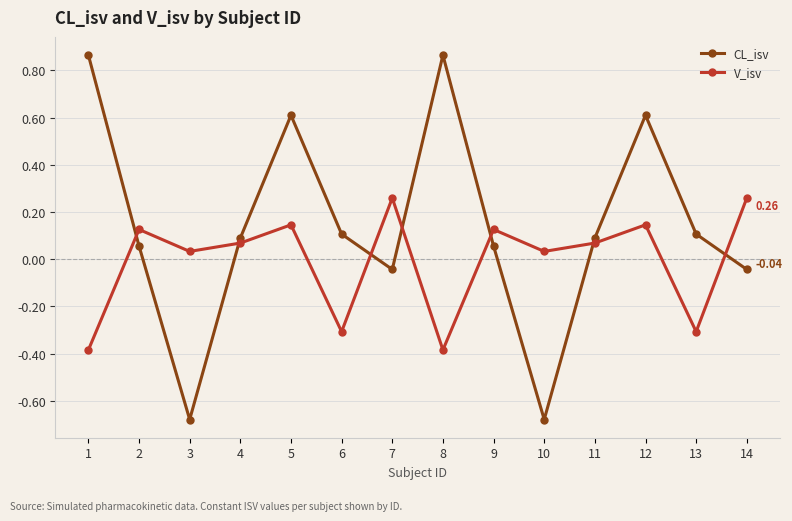

What is the approximate value of CL_isv at 12?

0.6